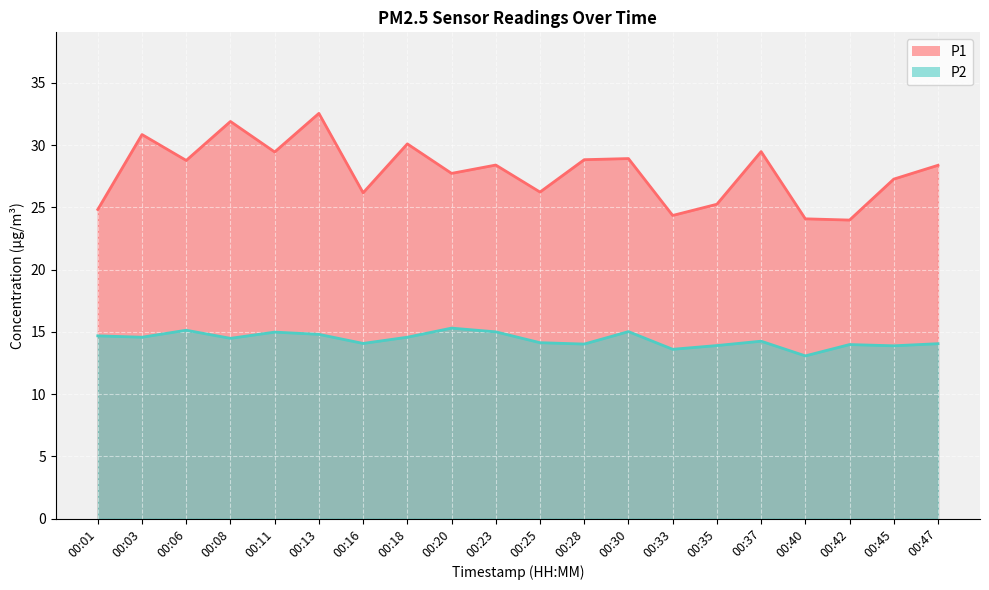

List the series in order of their peak value, highest first.

P1, P2